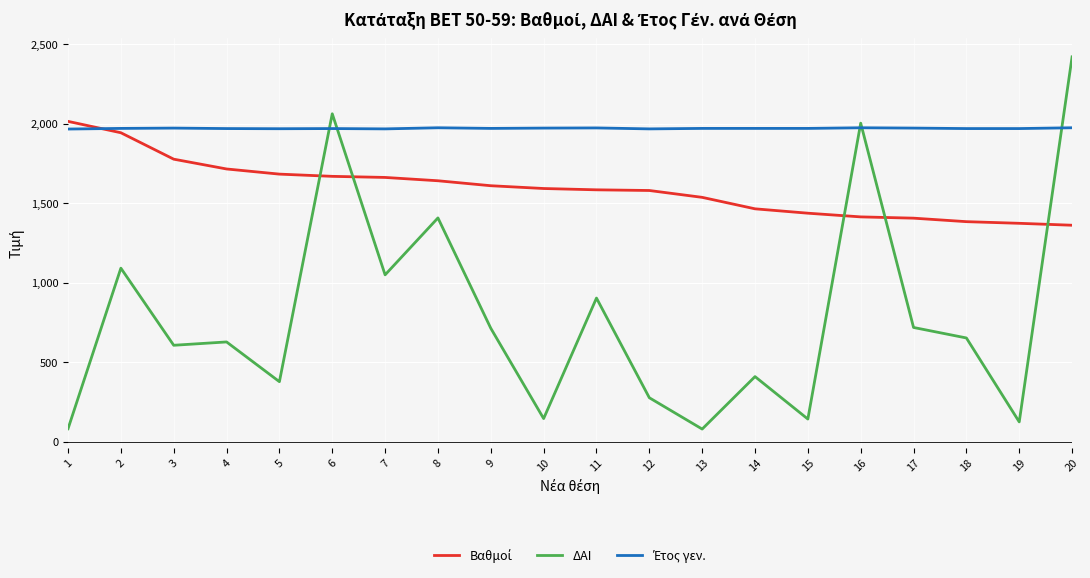

The value of ΔΑΙ at 16 is 2004.0. True or false?

True